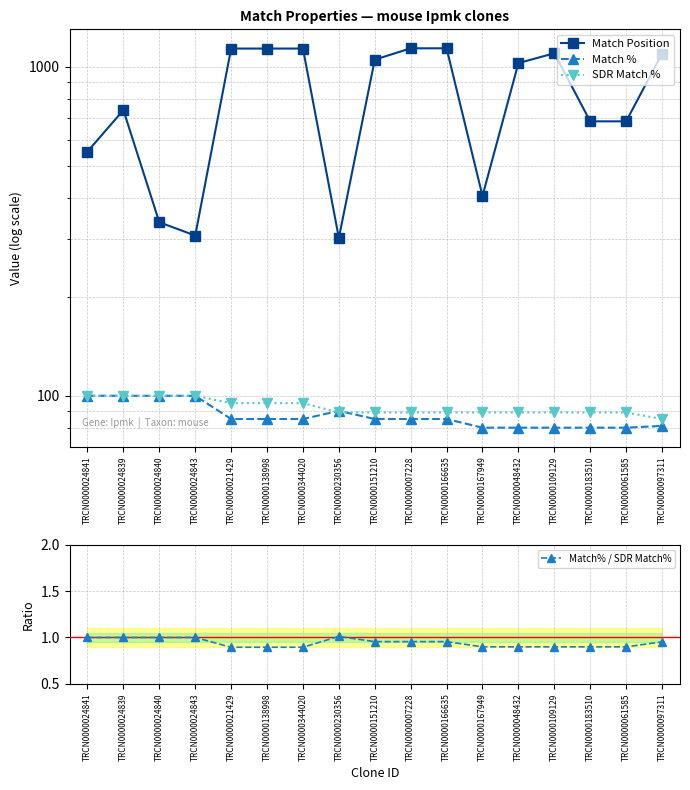

What is the label of the 3rd point from the right?

TRCN0000183510